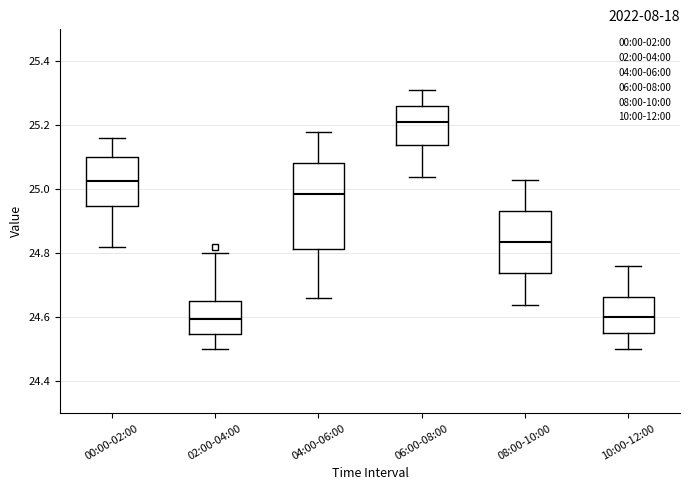

Which box is the tallest, from its lower edge to its upper edge?

04:00-06:00